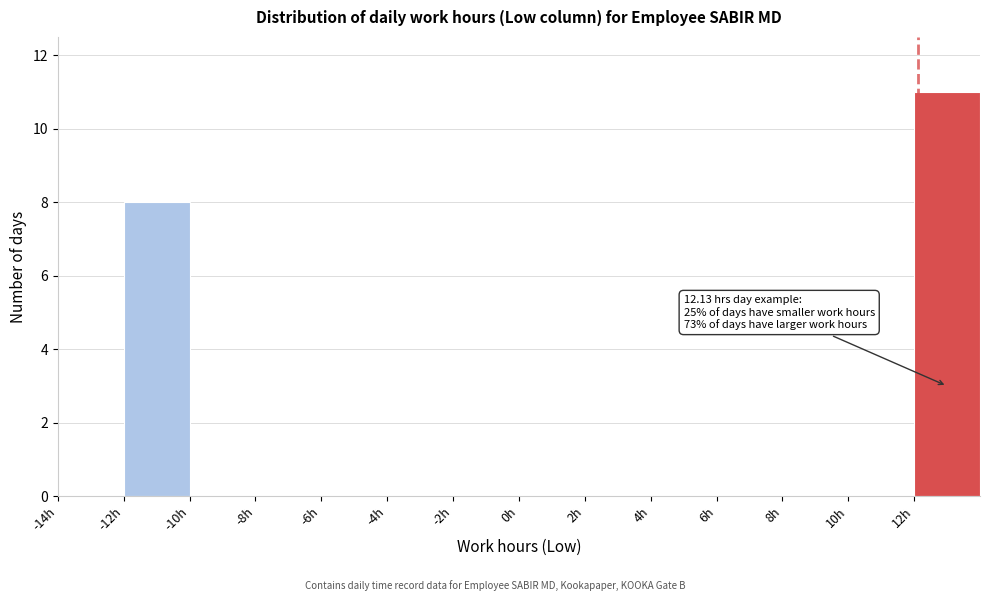

Over which range of the x-axis is the bar tallest?

12 to 14